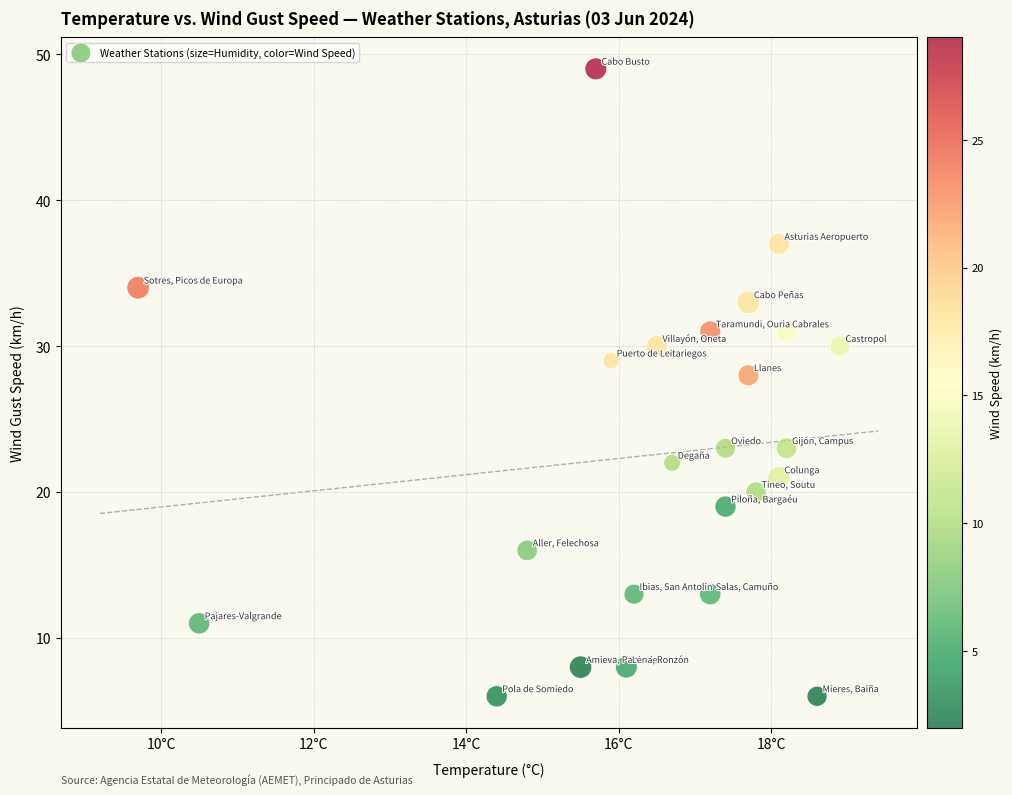

What Y value in the scatter plot is closest to 27?

28